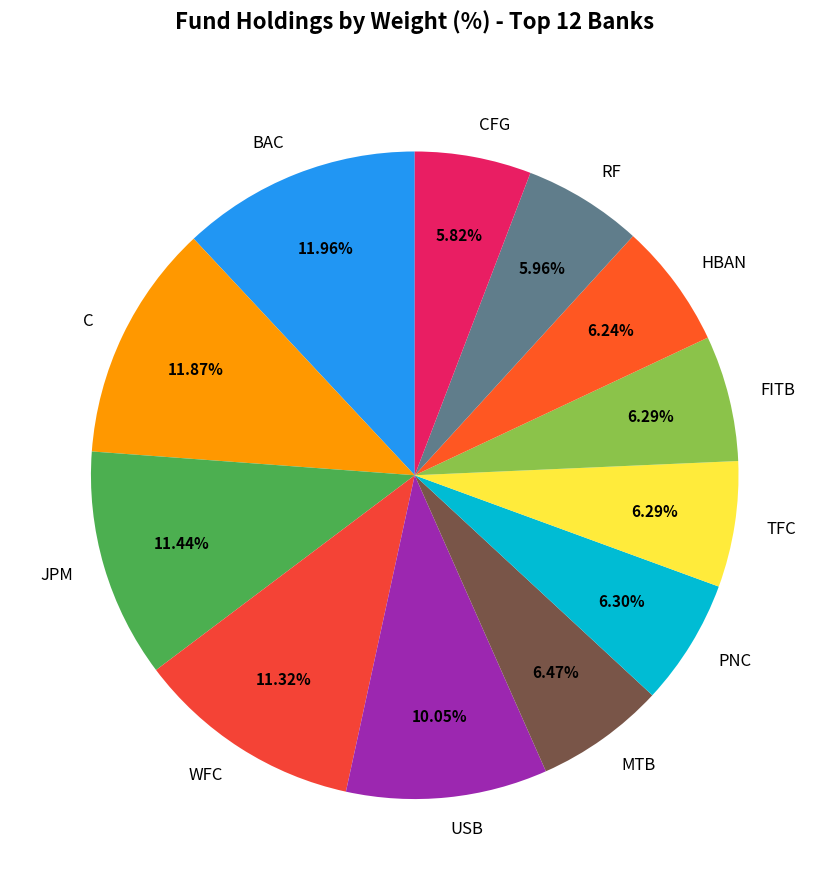

Between C and CFG, which is larger?

C